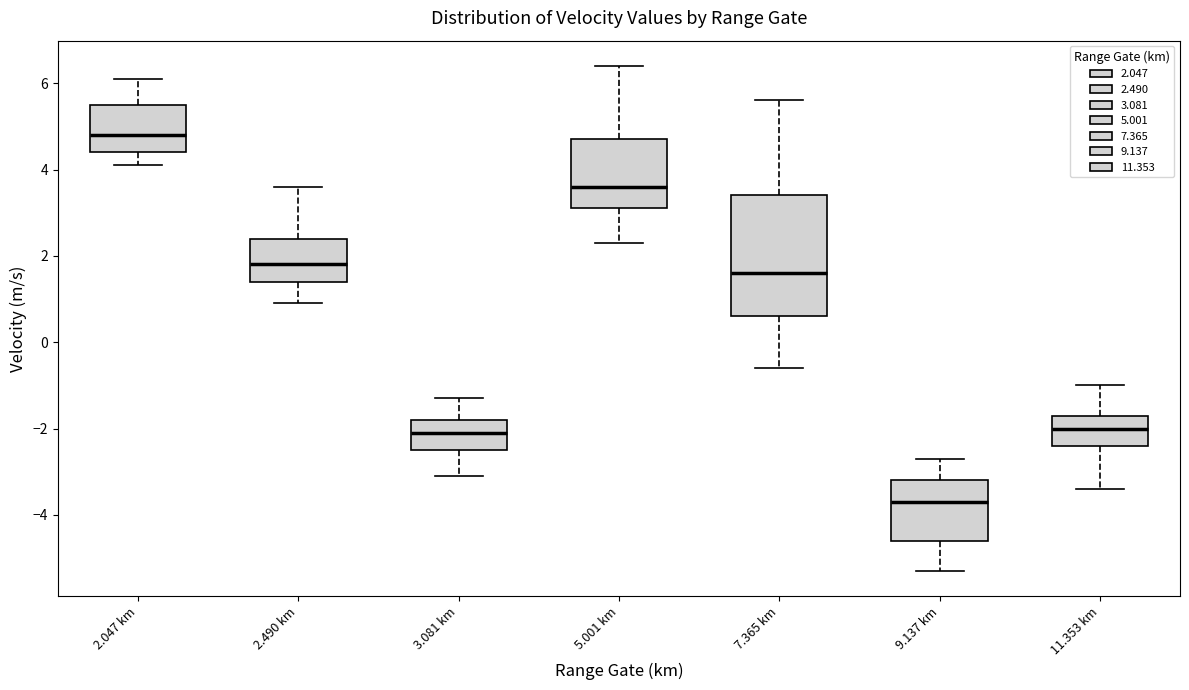

Where does the lower whisker of the box for 7.365 km end on the y-axis? The values are not printed on the chart, so give them approximately, as read against the axis.

-0.6